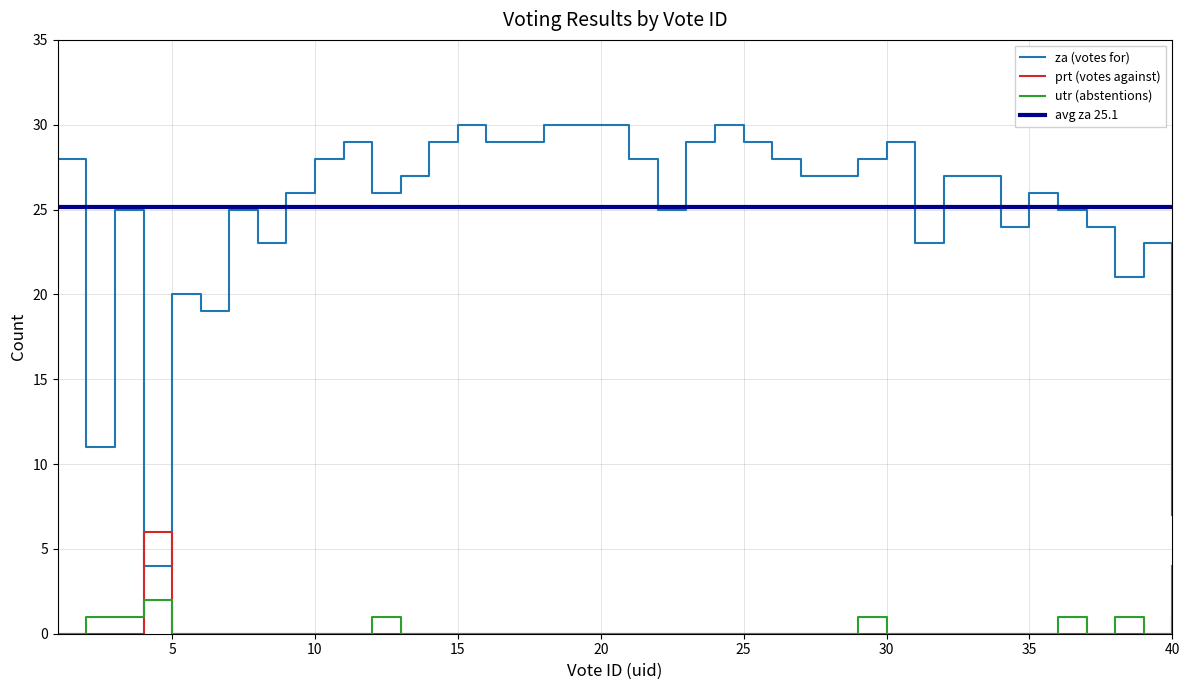

Which series ends up on top after the final intersection of prt (votes against) and za (votes for)?

za (votes for)